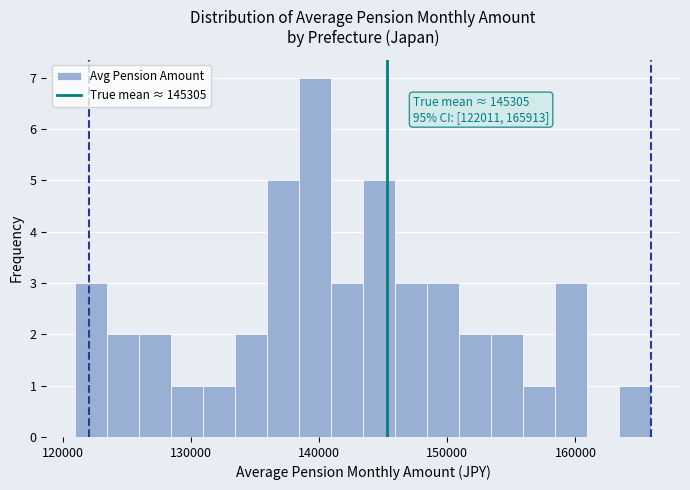

Around what value on the x-axis is the tallest bar? Give the approximate position of its centre, as read against the axis.

140000